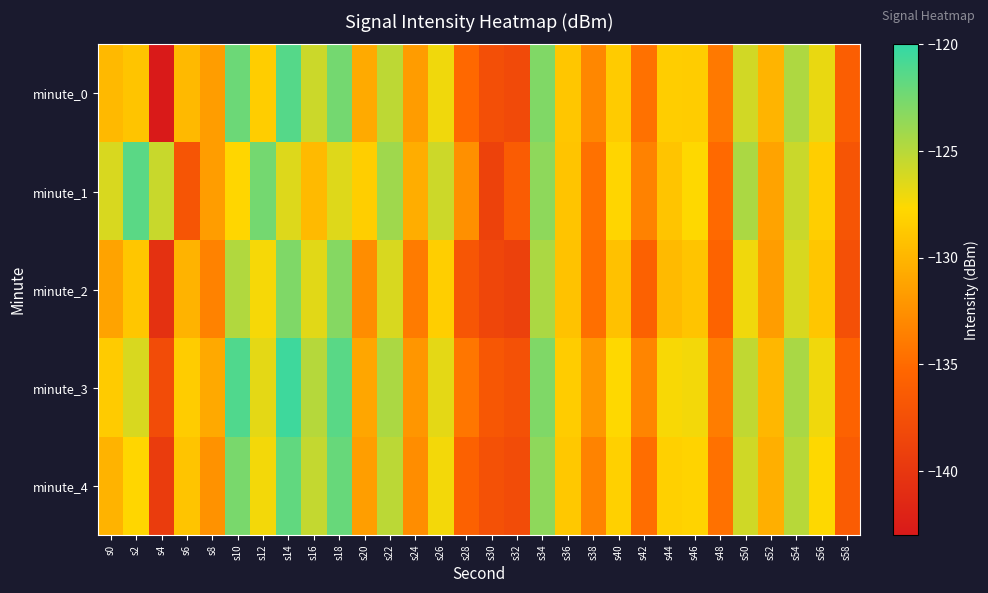

How many data points does each series have?

30